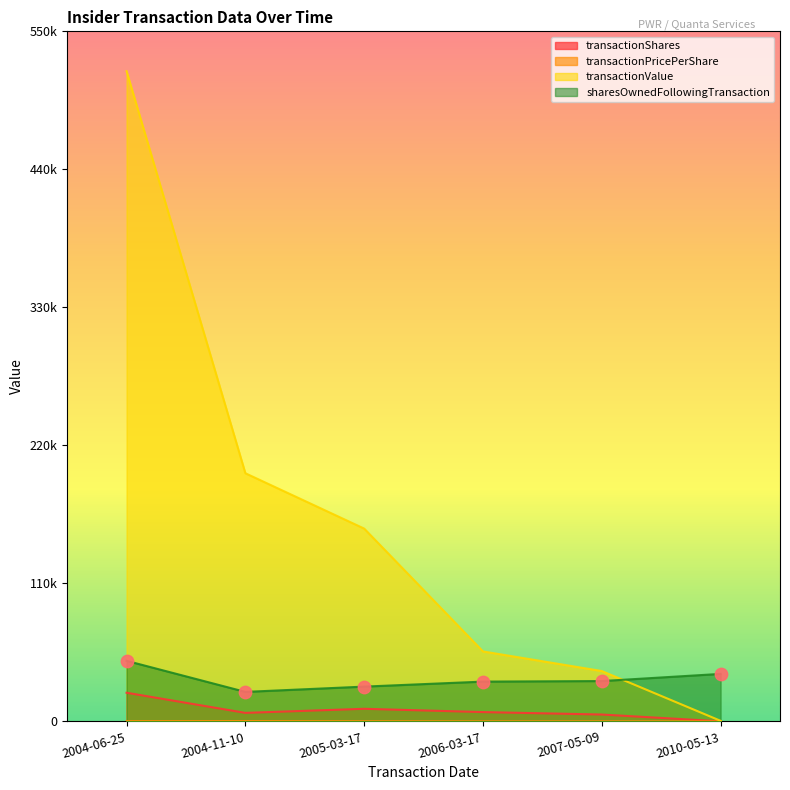

What are all the series names shown in the legend?

transactionShares, transactionPricePerShare, transactionValue, sharesOwnedFollowingTransaction